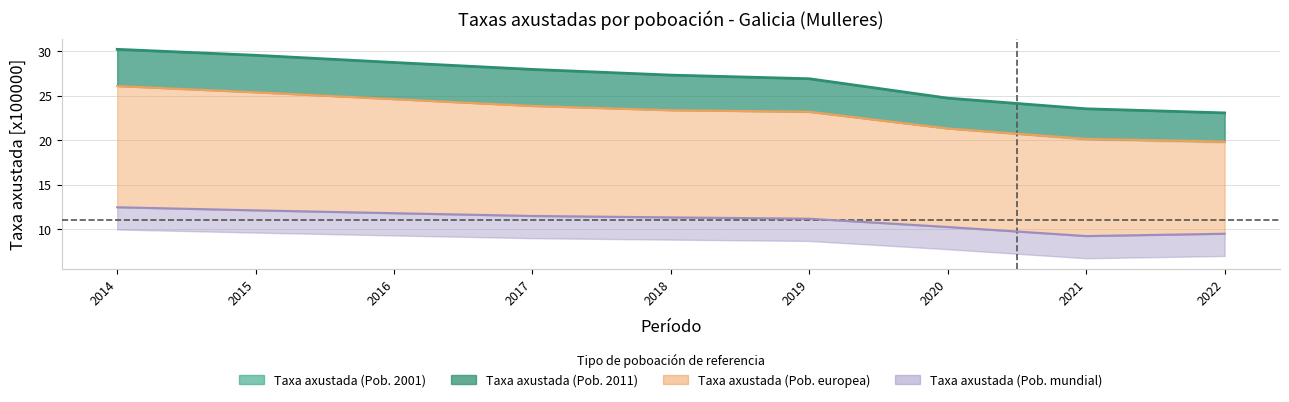

What is the minimum value for Taxa axustada (Pob. 2011)[x100000]?

23.1